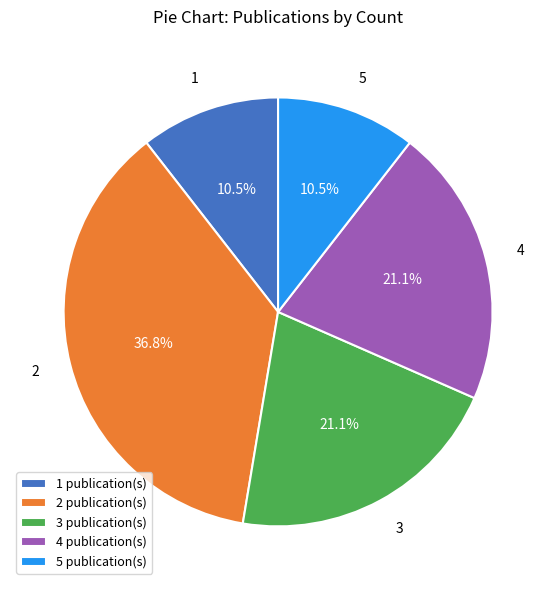

What is the ratio of the value at 2 to the value at 3?

1.7